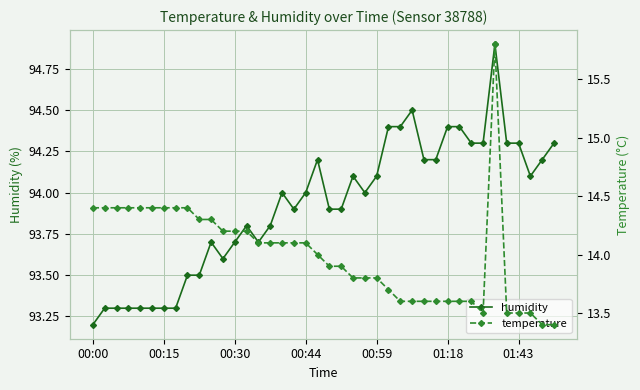

What is the total value across all series at 11?

107.8